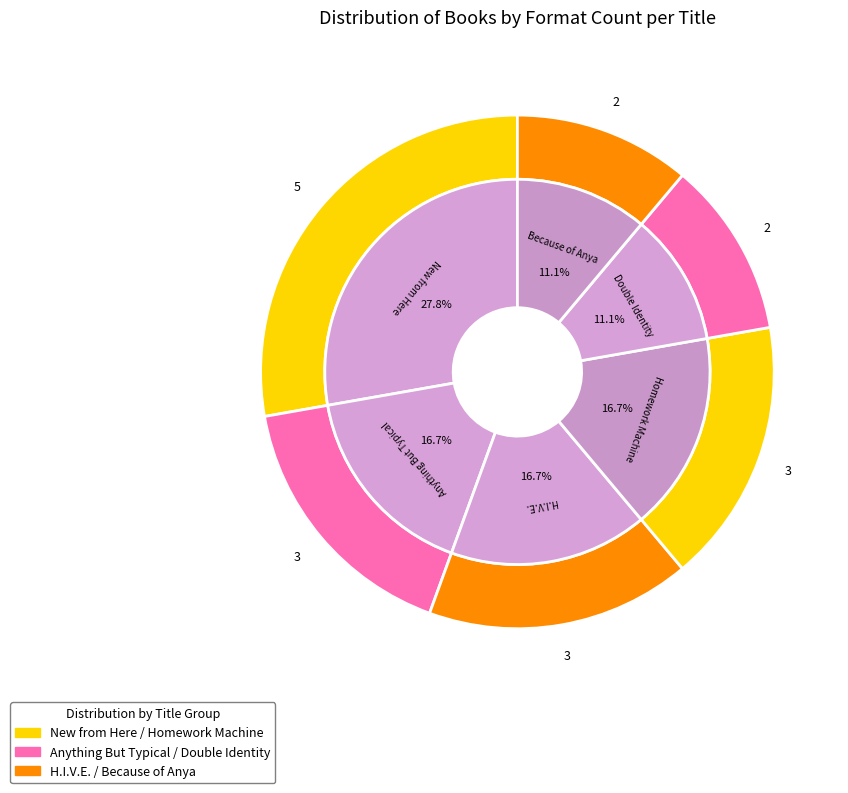

Is New from Here the majority of the pie?

Yes